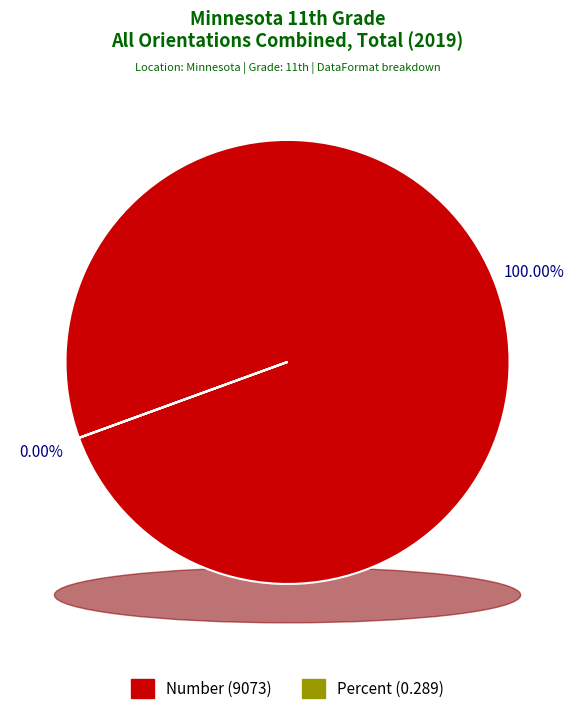

Does Percent represent more than half of the total?

No